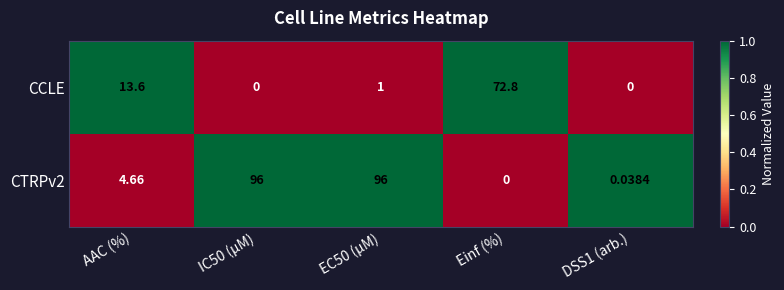

At which label is CCLE closest to 36?

AAC (%)